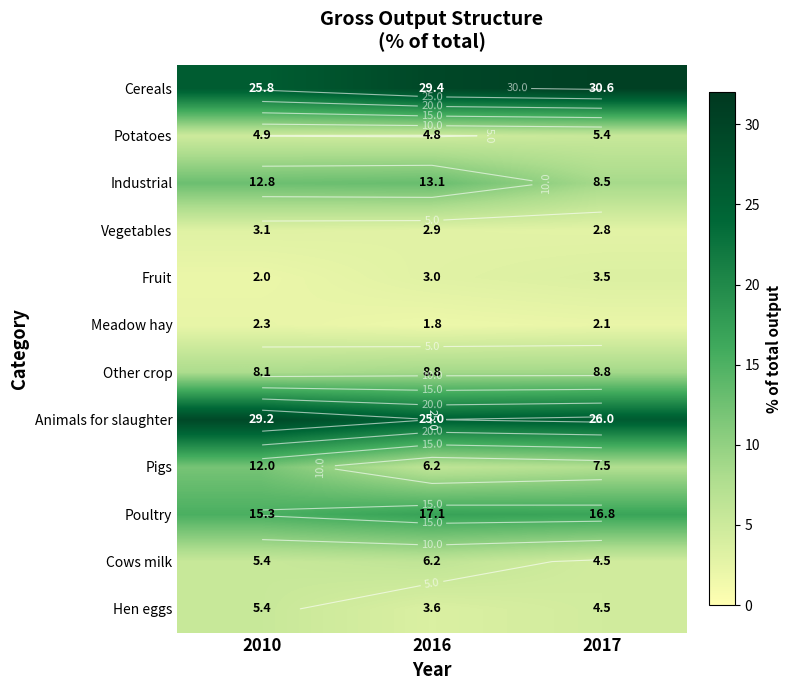

How many values in the Industrial series are below 12?

1